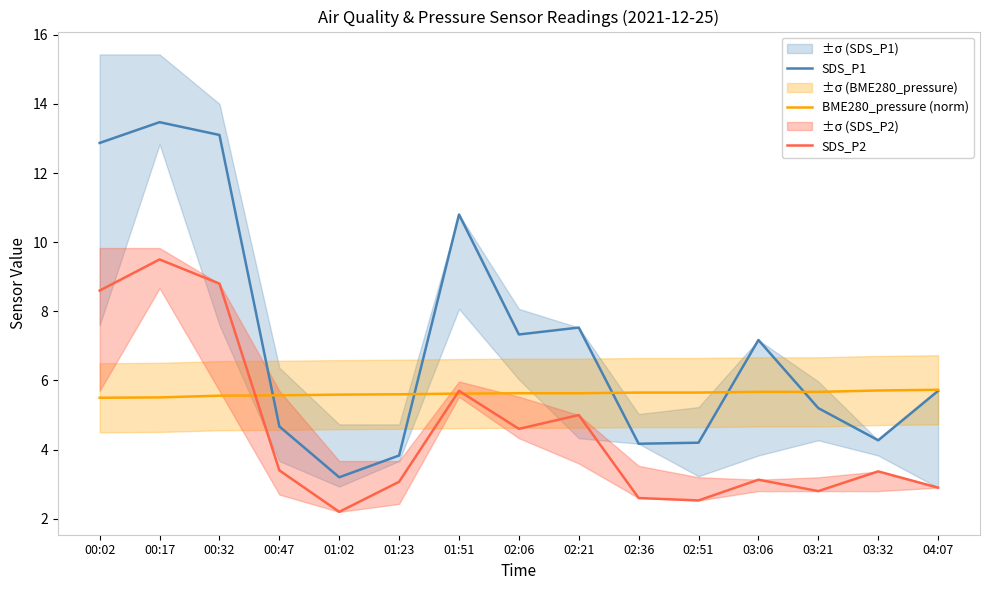

Reading right to left, what are all the values shown in this chart?

SDS_P1: 5.7	4.3	5.2	7.2	4.2	4.2	7.5	7.3	10.8	3.8	3.2	4.7	13.1	13.5	12.9
BME280_pressure (norm): 5.7	5.7	5.7	5.7	5.7	5.7	5.6	5.6	5.6	5.6	5.6	5.6	5.6	5.5	5.5
SDS_P2: 2.9	3.4	2.8	3.1	2.5	2.6	5.0	4.6	5.7	3.1	2.2	3.4	8.8	9.5	8.6